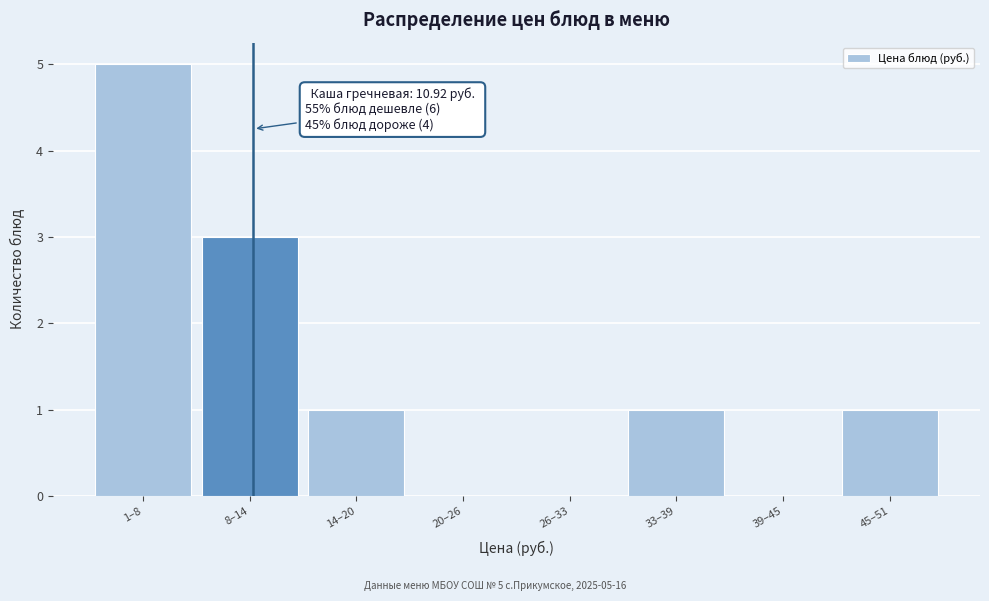

Reading left to right, extract all data points from this chart.

1–8=5	8–14=3	14–20=1	20–26=0	26–33=0	33–39=1	39–45=0	45–51=1